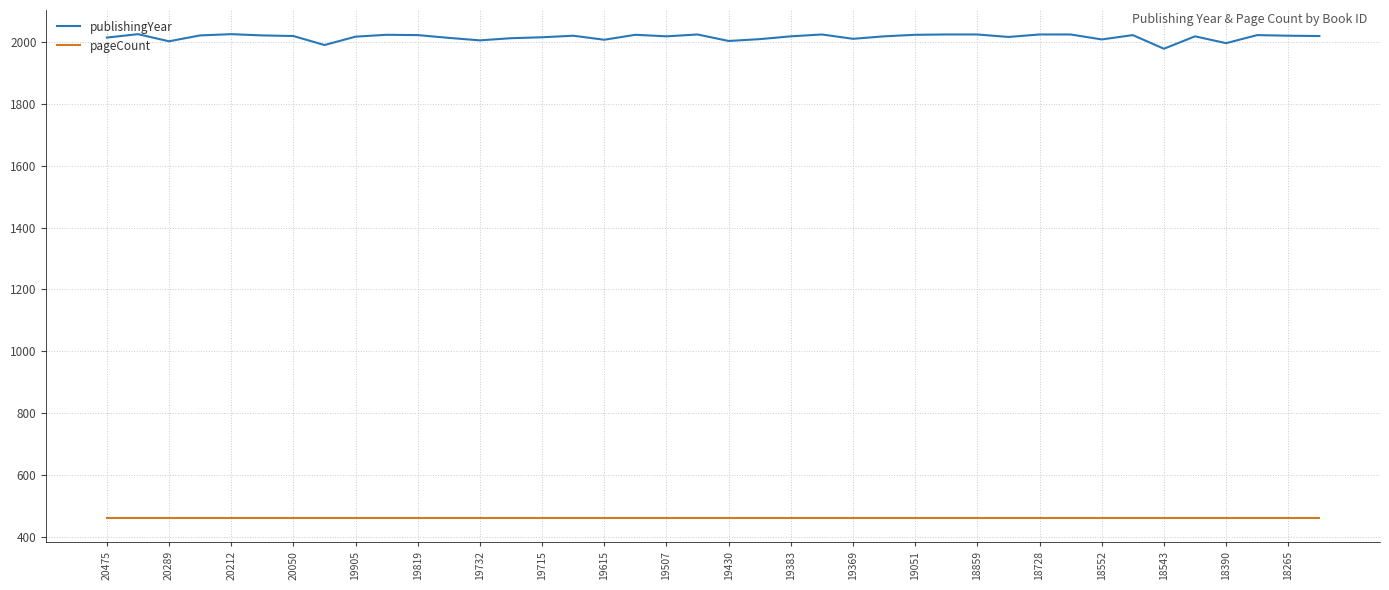

List the series in order of their peak value, lowest first.

pageCount, publishingYear